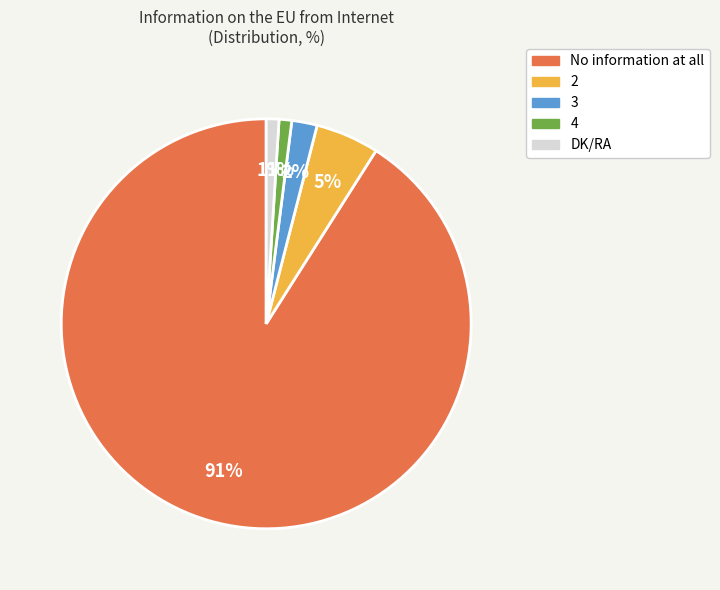

To the nearest percent, what is the average slice percentage?

20%